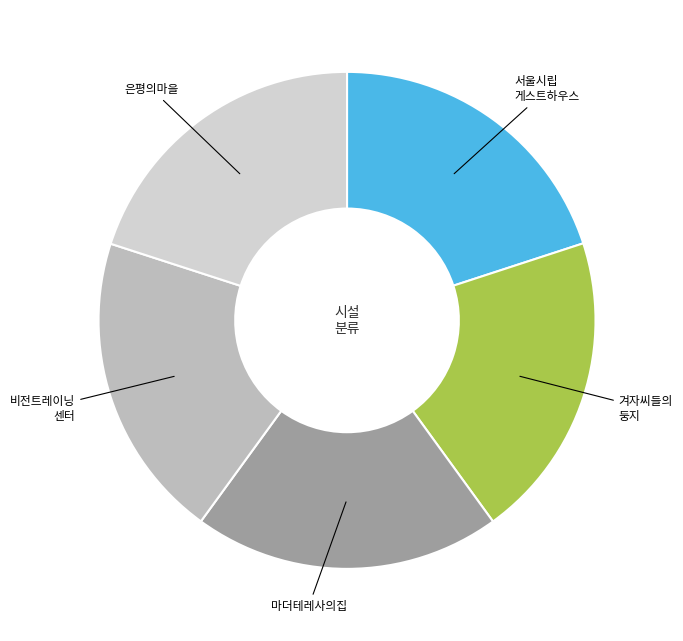

What is the ratio of the value at 비전트레이닝 센터 to the value at 마더테레사의집?

1.0